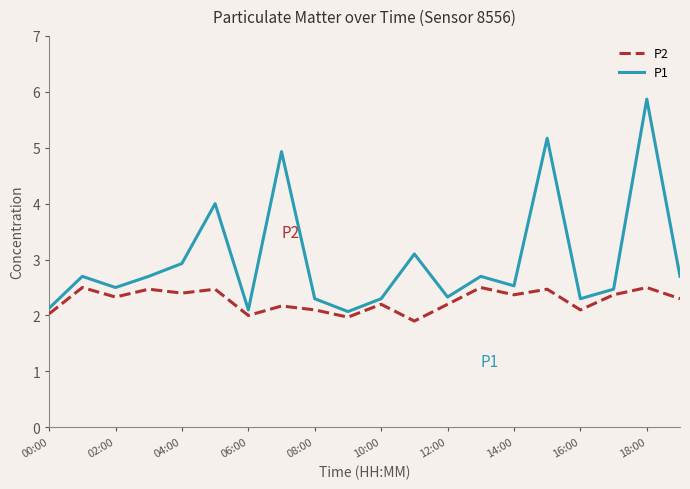

List the series in order of their overall mean, highest first.

P1, P2